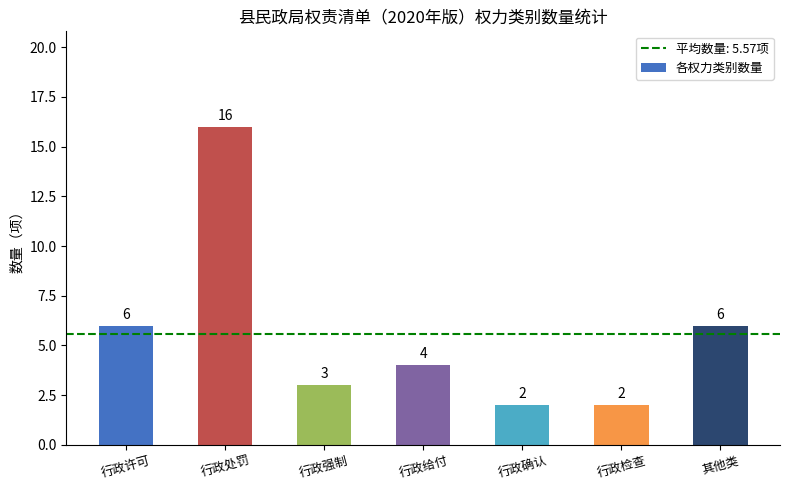

What position from the right is 行政检查?

2